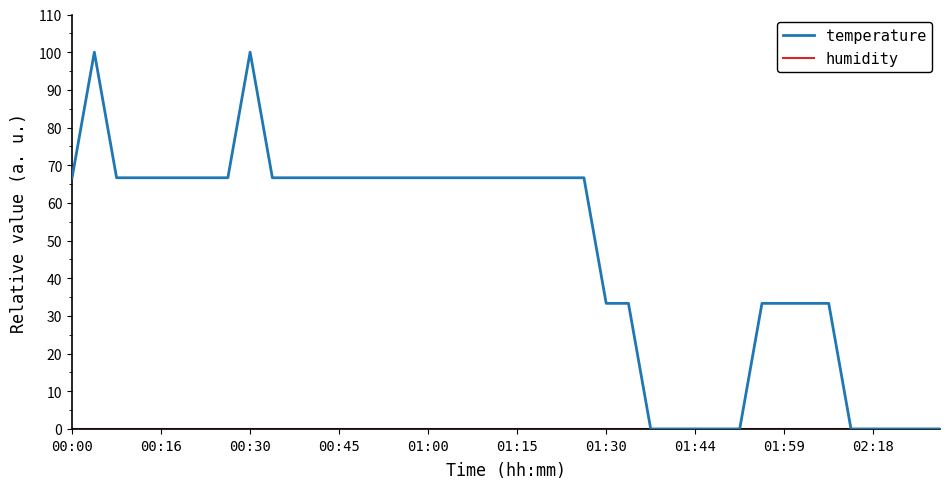

Which series has the widest spread of values?

temperature